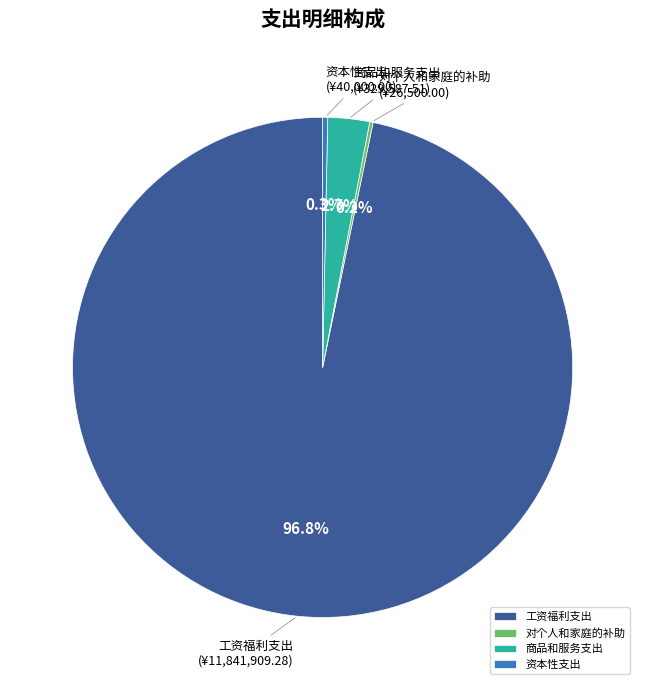

Which slice is the largest?

工资福利支出